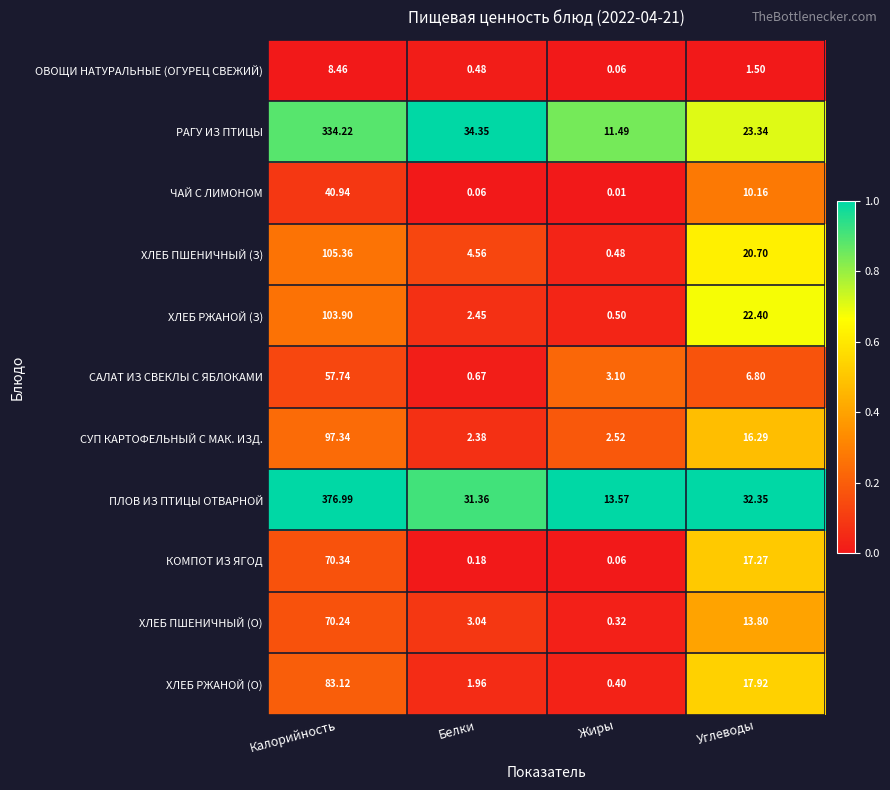

Which series has the largest total across all categories?

ПЛОВ ИЗ ПТИЦЫ ОТВАРНОЙ